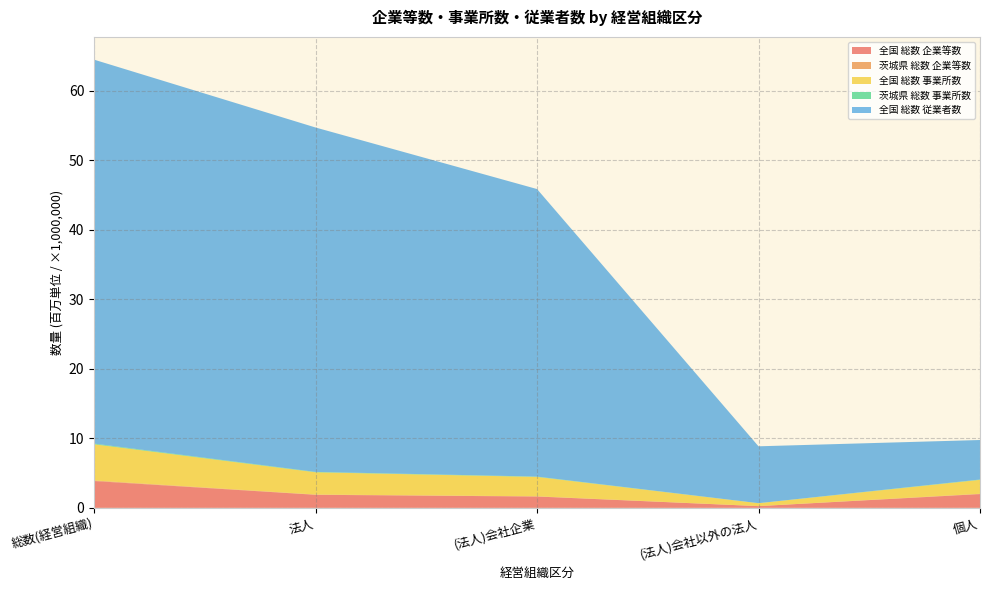

Reading right to left, what are all the values shown in this chart?

全国 総数 企業等数: 1979019	248152	1629286	1877438	3856457
茨城県 総数 企業等数: 47334	4275	32761	37036	84370
全国 総数 事業所数: 1999555	413909	2787279	3201188	5200743
茨城県 総数 事業所数: 47822	6869	45841	52710	100532
全国 総数 従業者数: 5681972	8178082	41350303	49528385	55210357